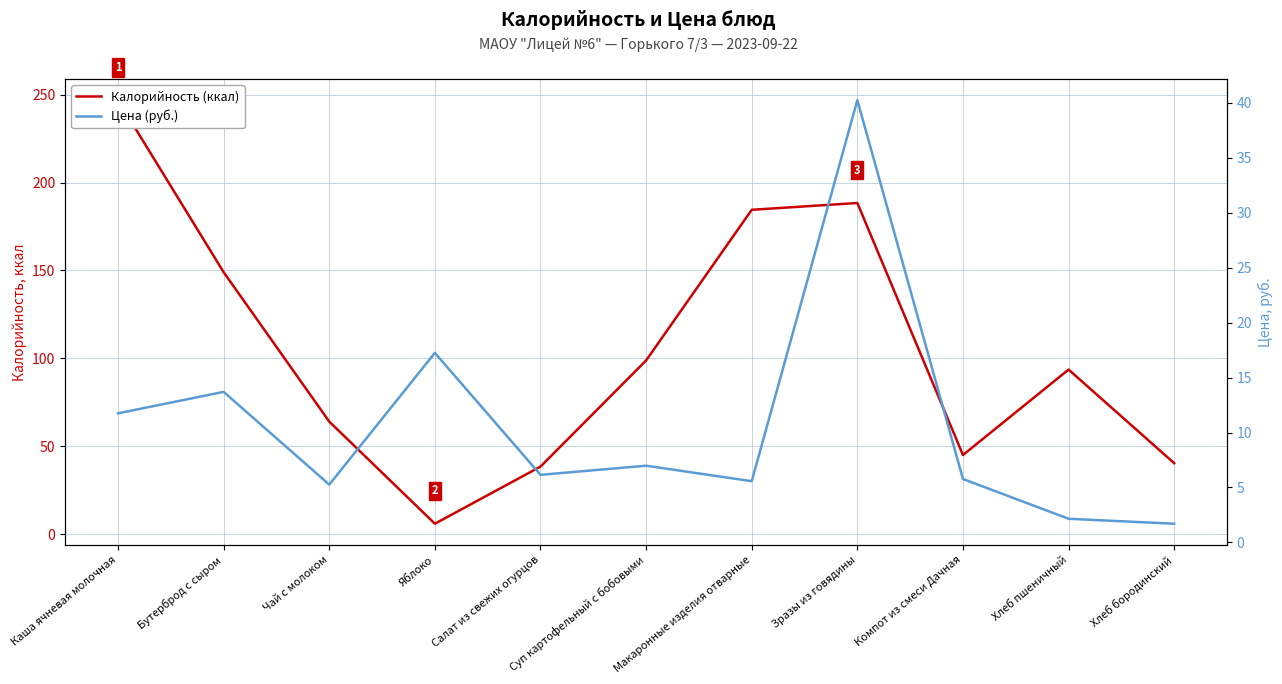

Which series has the widest spread of values?

Калорийность (ккал)